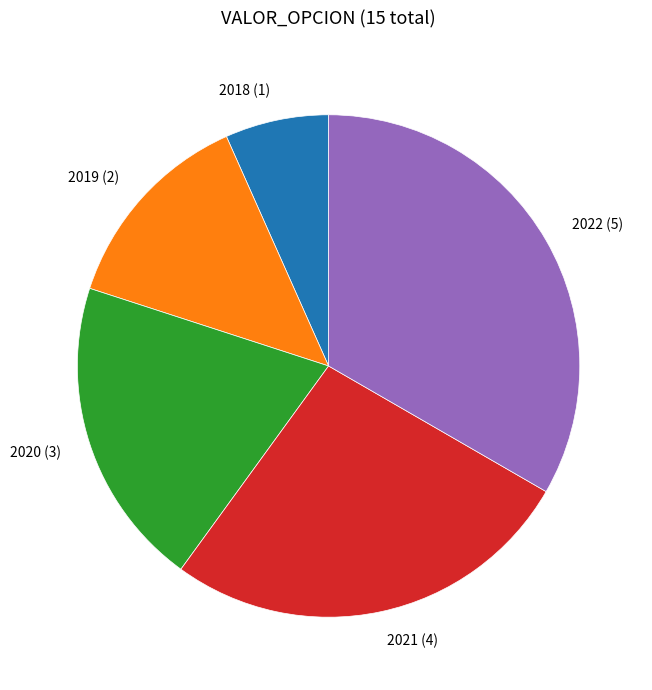

Is 2021 the majority of the pie?

No